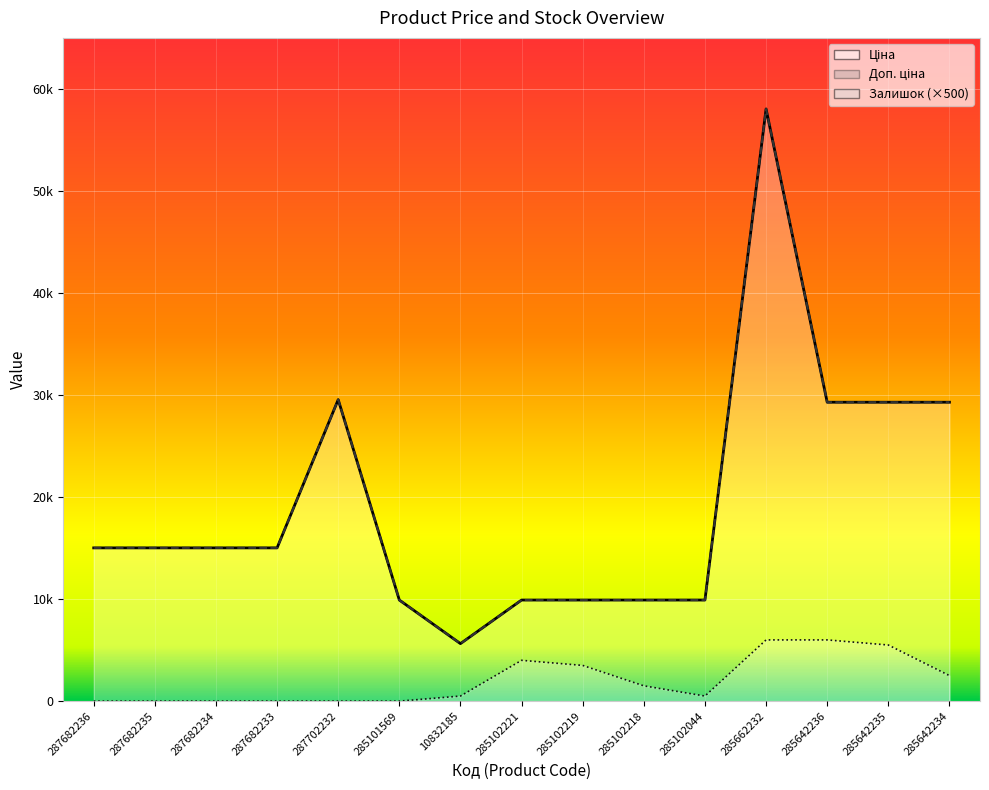

At which label does Ціна reach its peak?

285662232